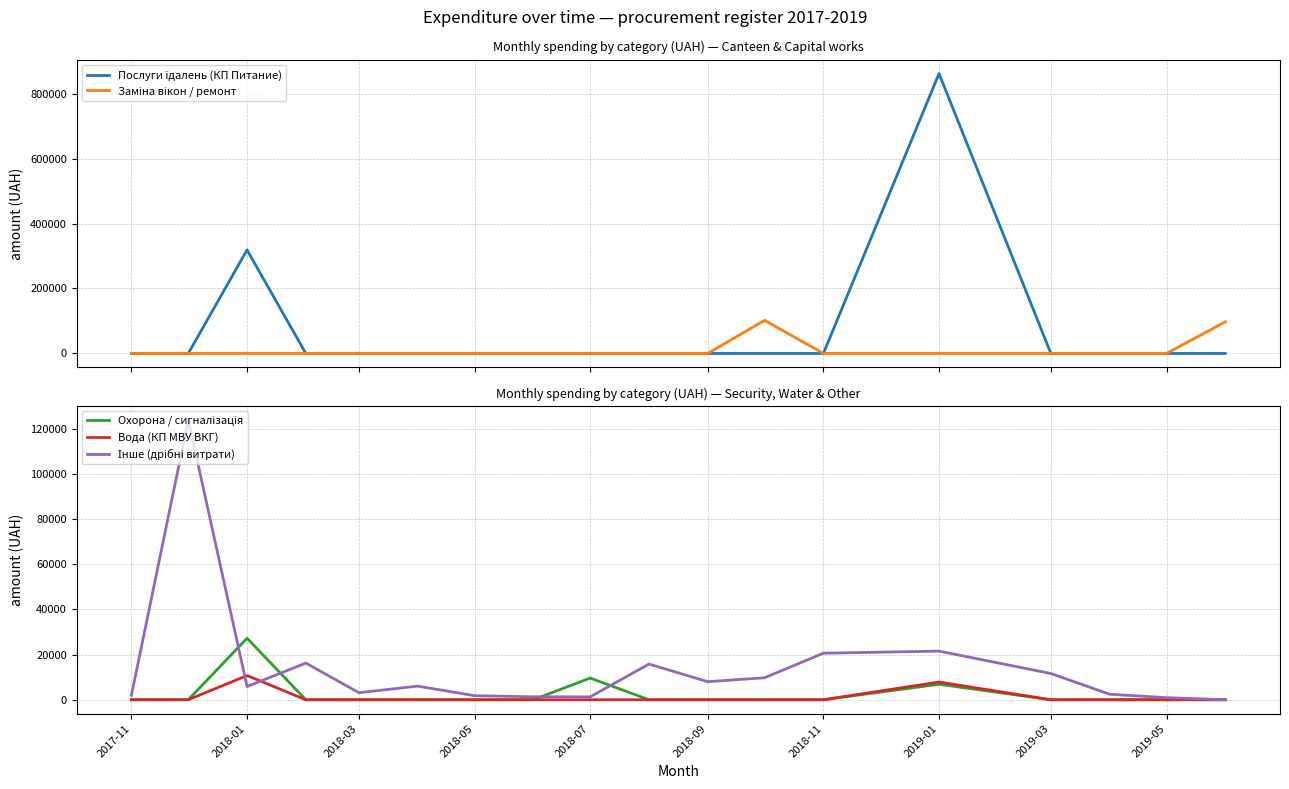

What is the sum of all Заміна вікон / ремонт values?

199200.0